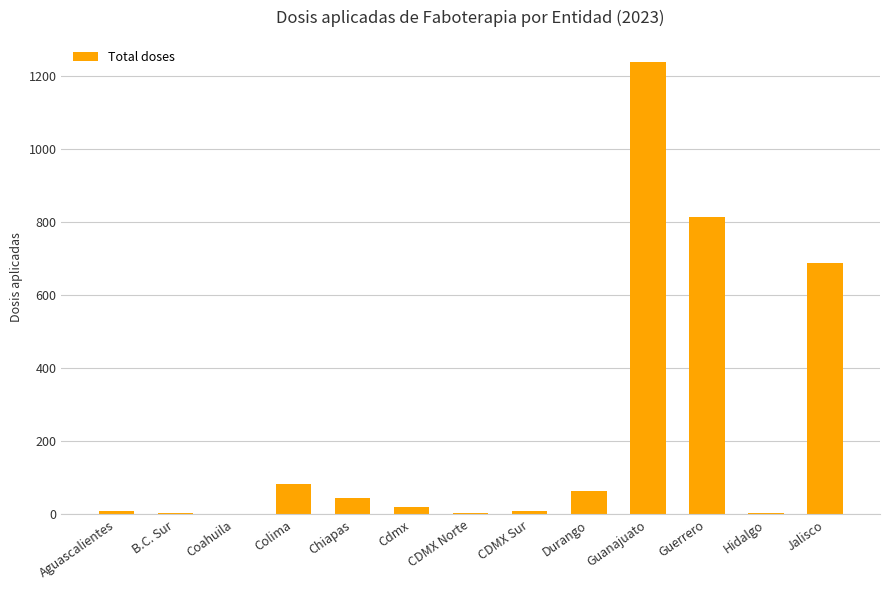

Where is the data nearest to the value 619?

Jalisco